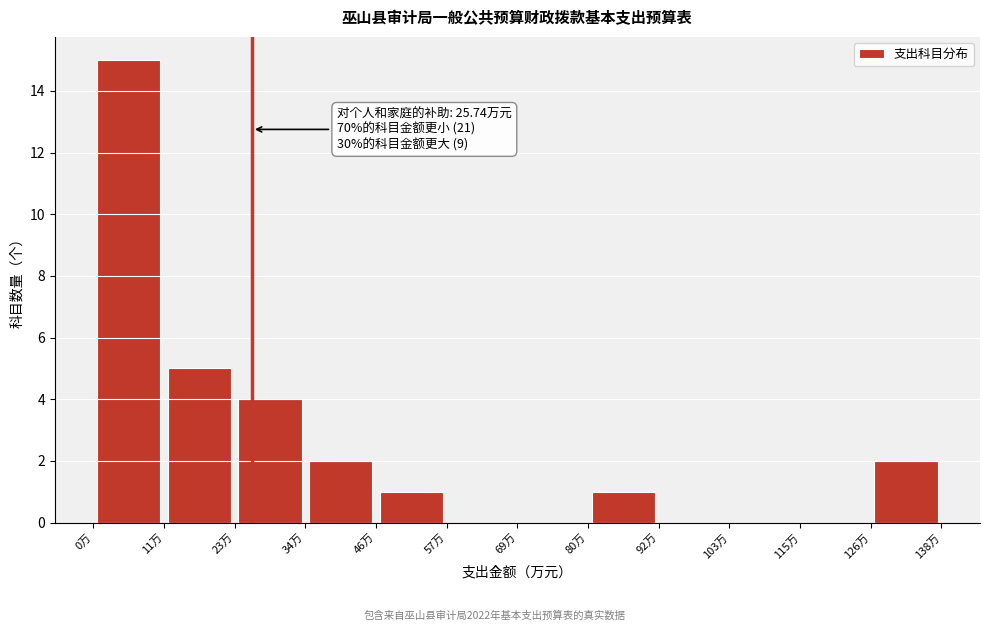

Which range on the x-axis has the tallest bar?

0 to 12